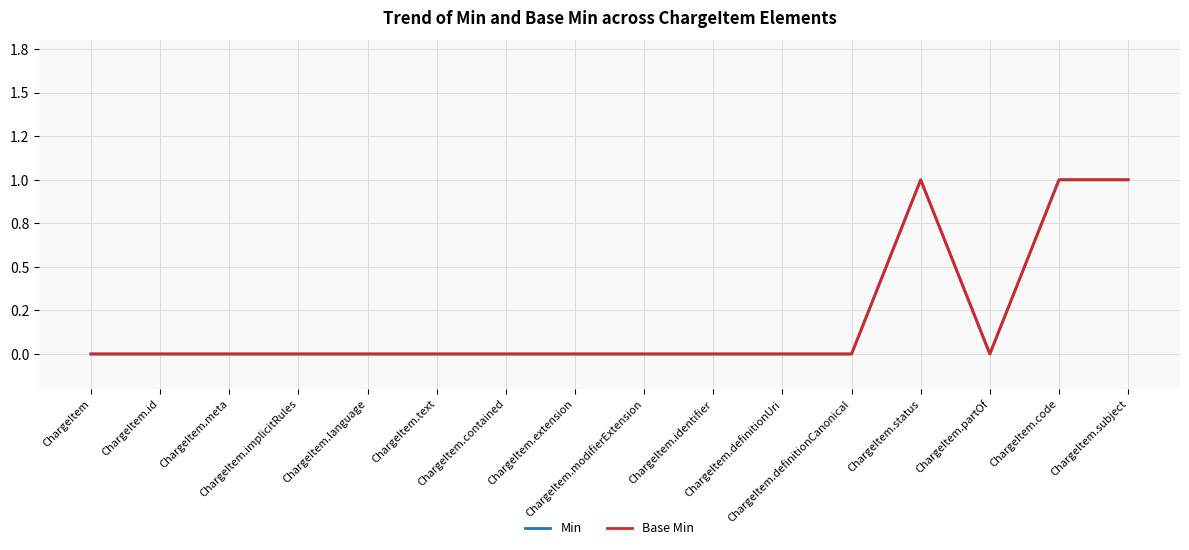

Does the chart display data point markers on the line(s)?

No